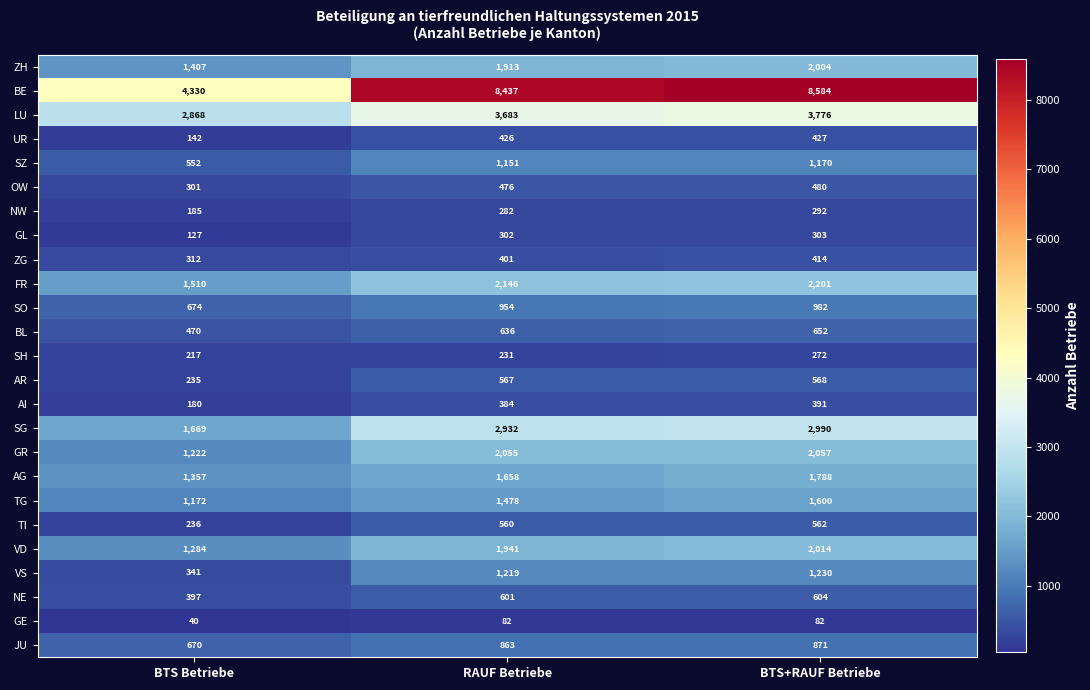

What is the difference between the second highest and minimum values in the UR series?

284